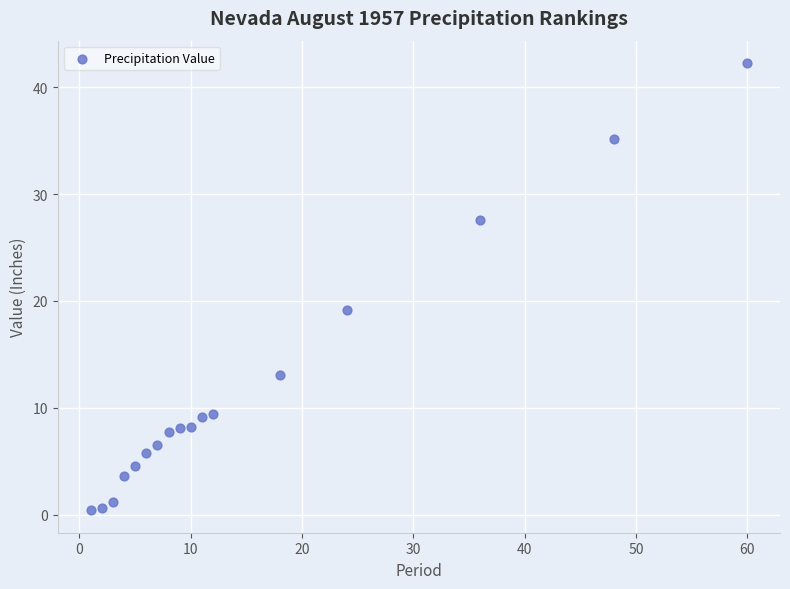

What is the range of X values (max minus min)?

59.0